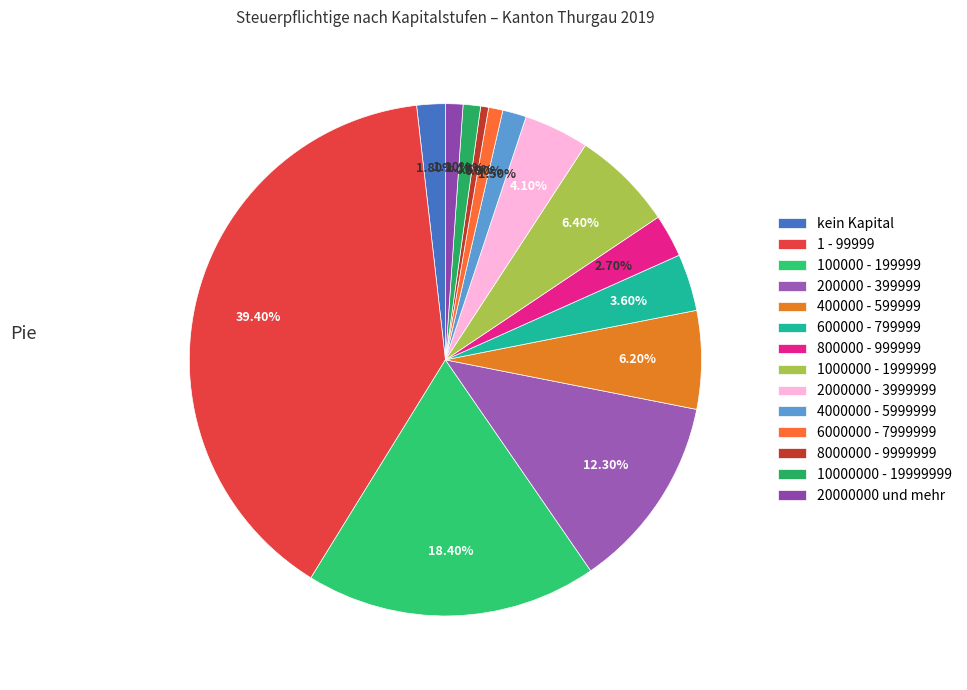

How many segments does this pie chart have?

14